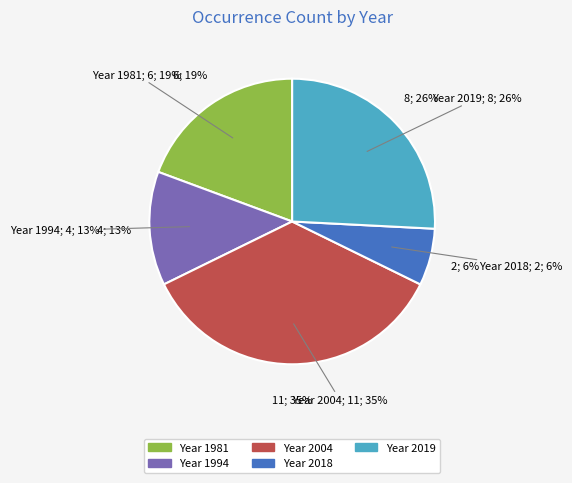

Which has a higher value, 2004 or 2018?

2004